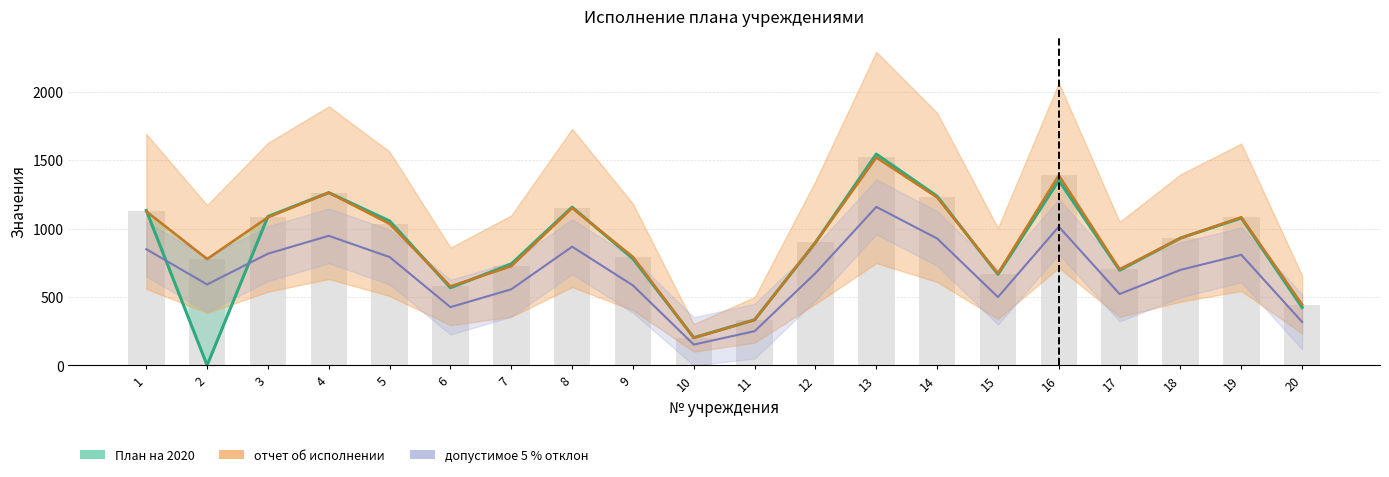

What is the value of the отчет об исполнении bar at the 11th from the left?

332.0